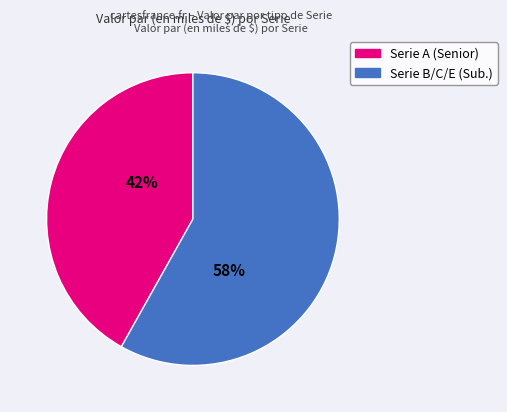

To the nearest percent, what is the average slice percentage?

50%